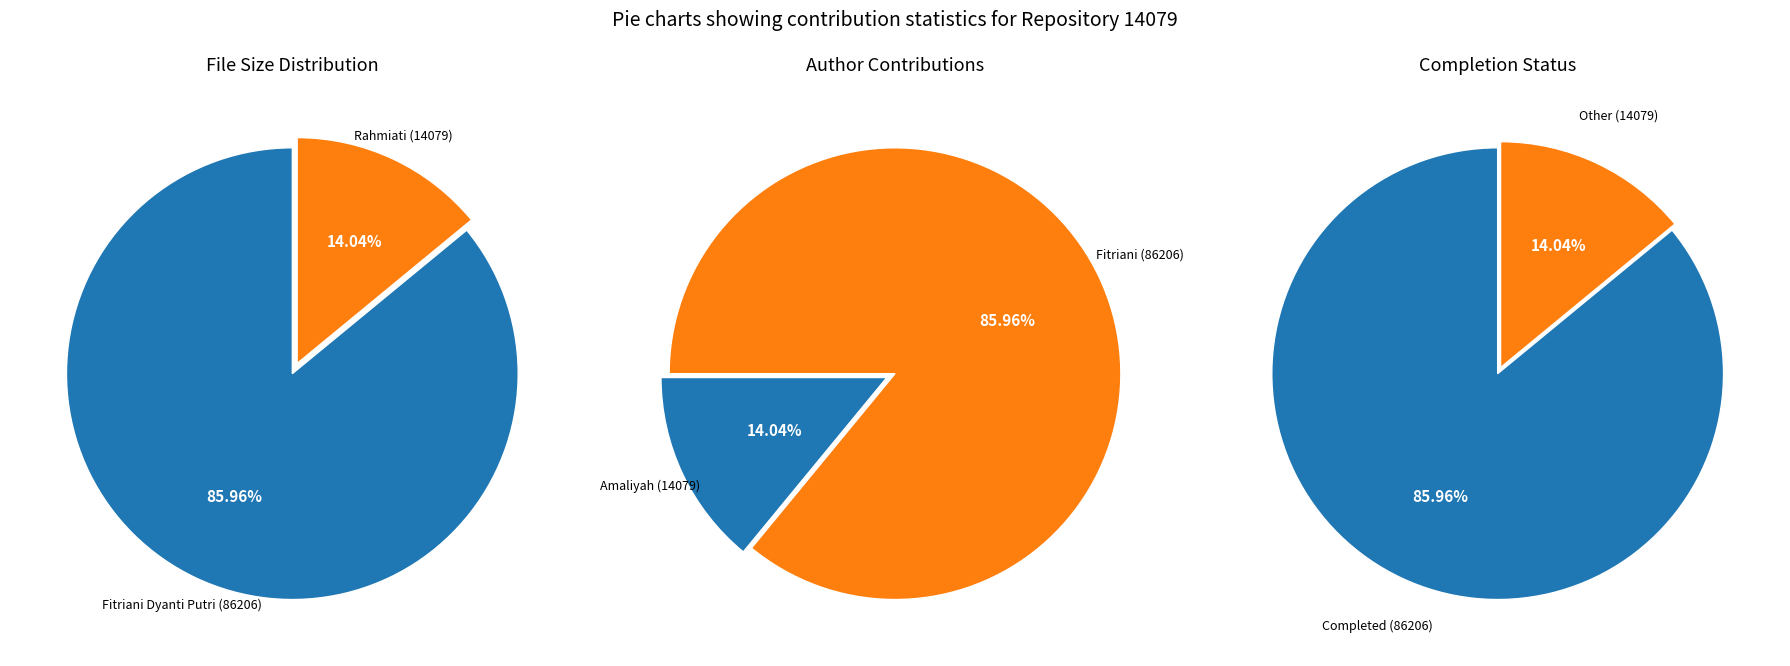

Is there any slice that represents more than half of the pie?

Yes